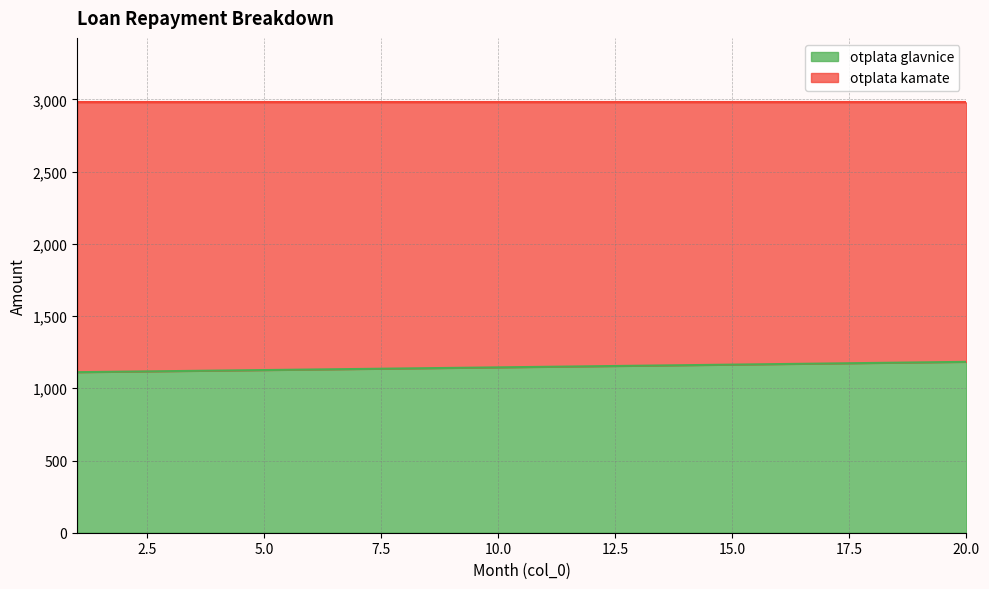

At which label does the data first exceed 1148?

11